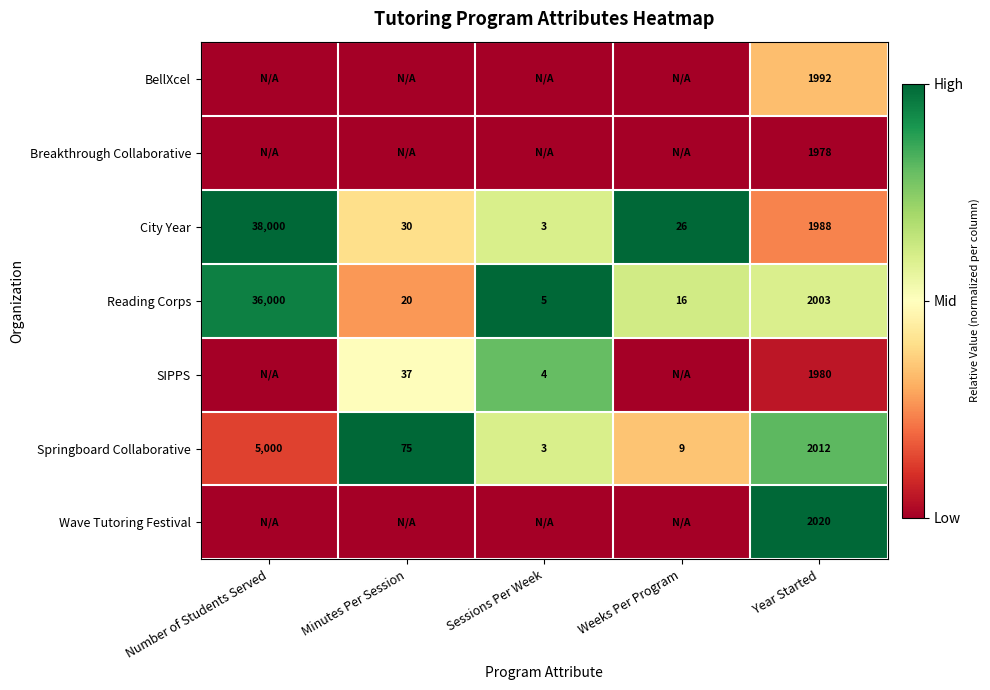

The value of Springboard Collaborative at Number of Students Served is 0.2. True or false?

False